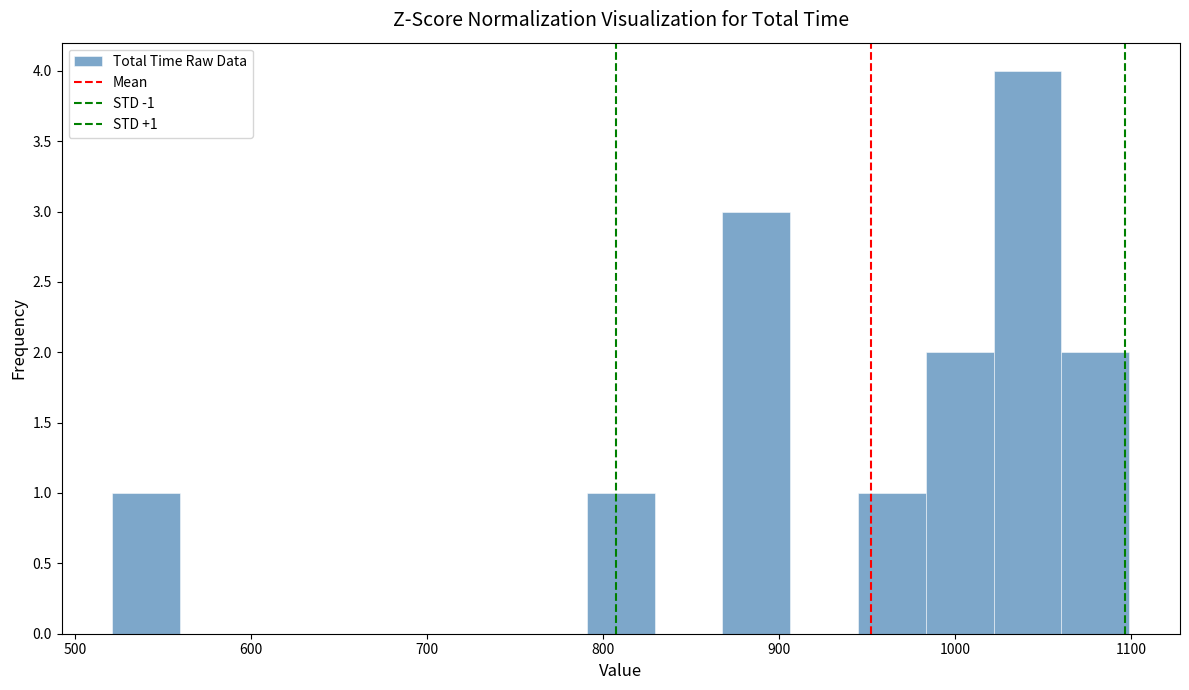

Read against the x-axis, roughly where is the centre of the tallest bar?

1040